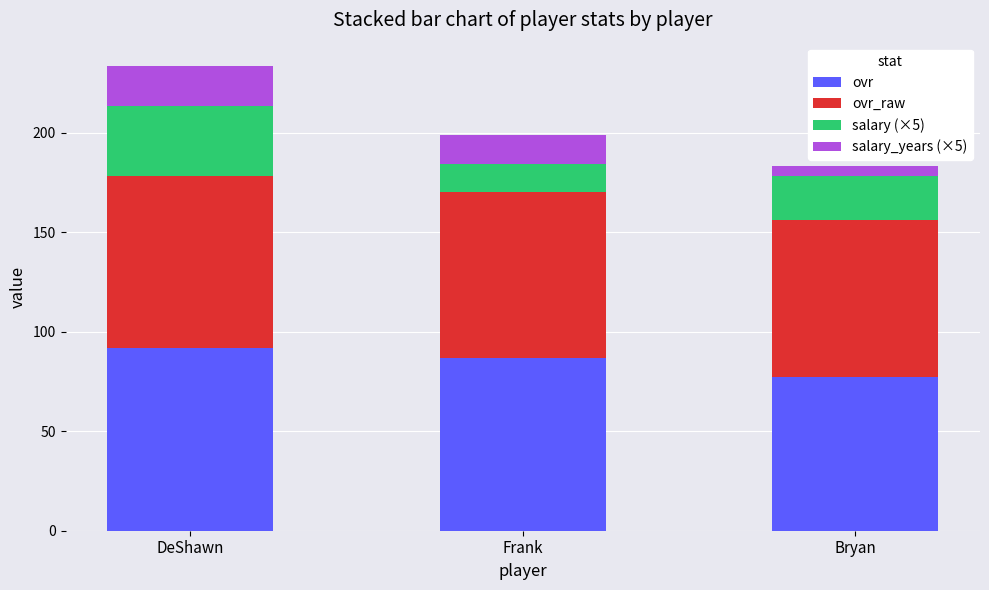

At which label does ovr reach its peak?

DeShawn